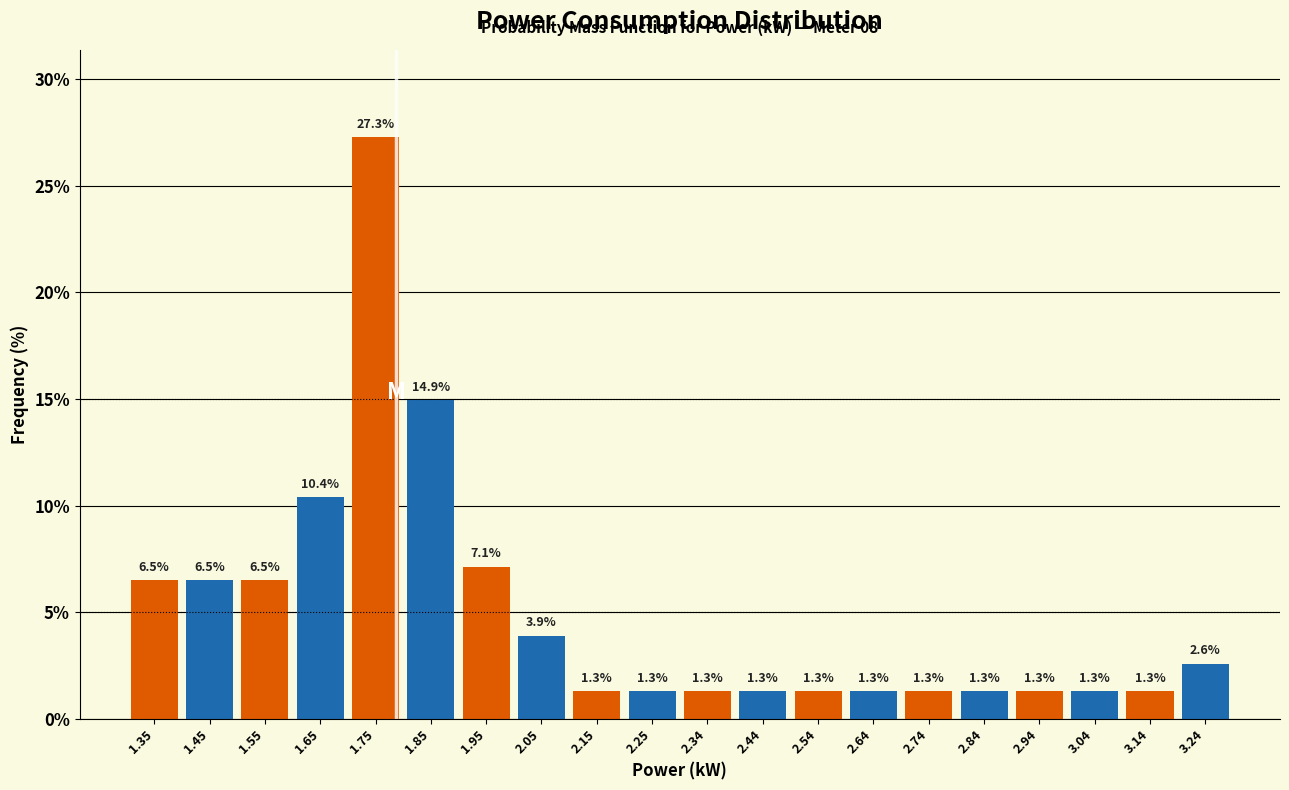

Which range on the x-axis has the tallest bar?

1.70 to 1.80